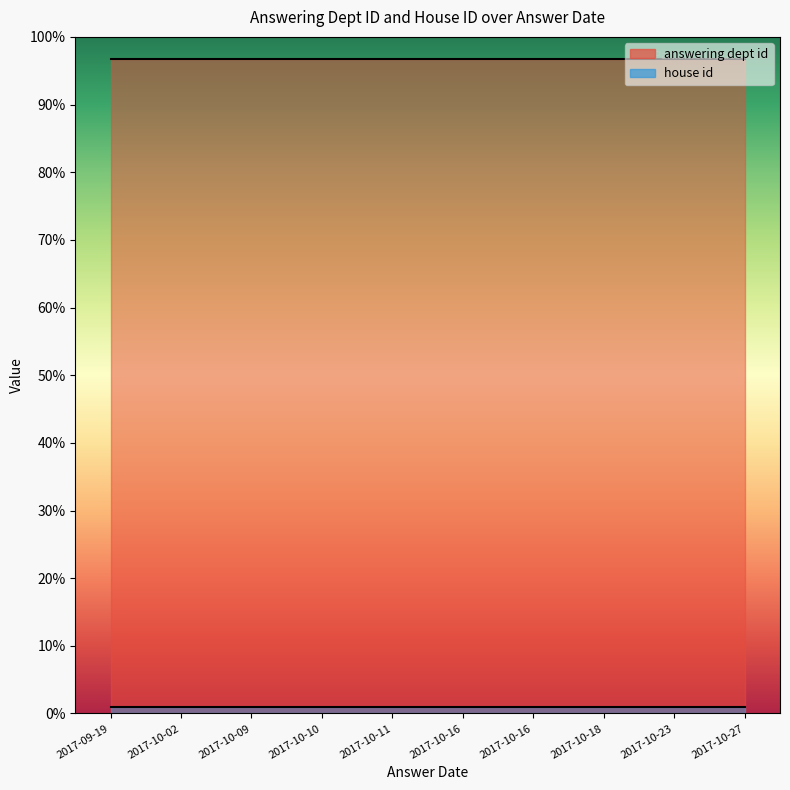

True or false: answering dept id and house id intersect in this chart.

False